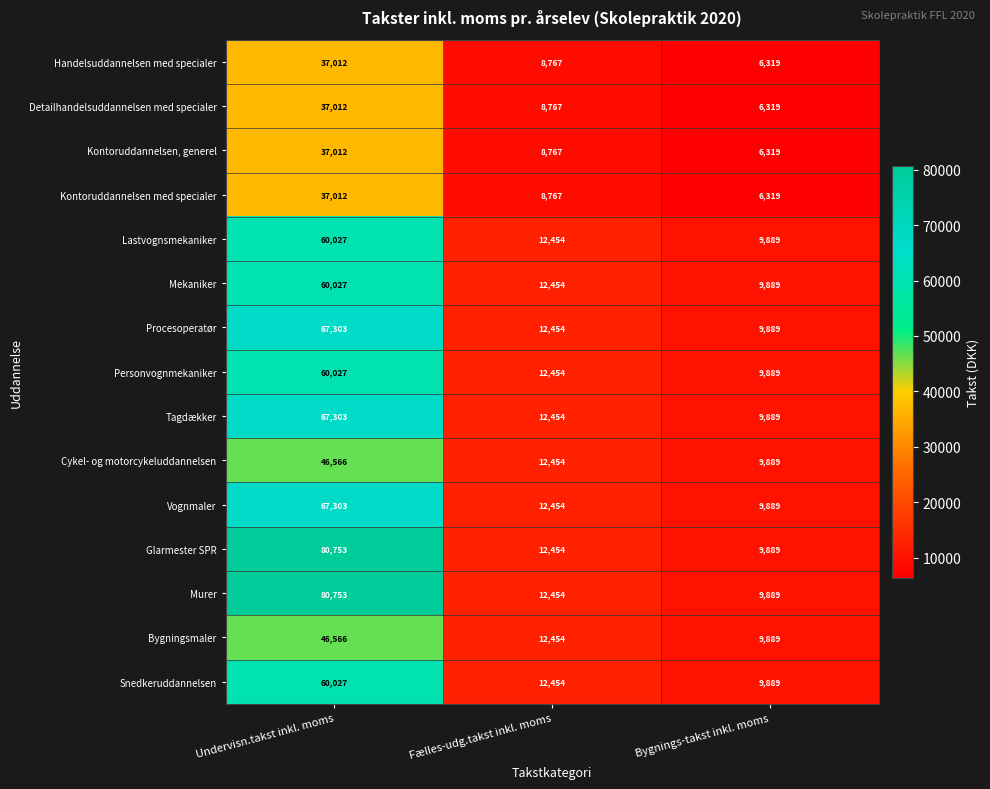

How many values in the Lastvognsmekaniker series are below 12454?

1